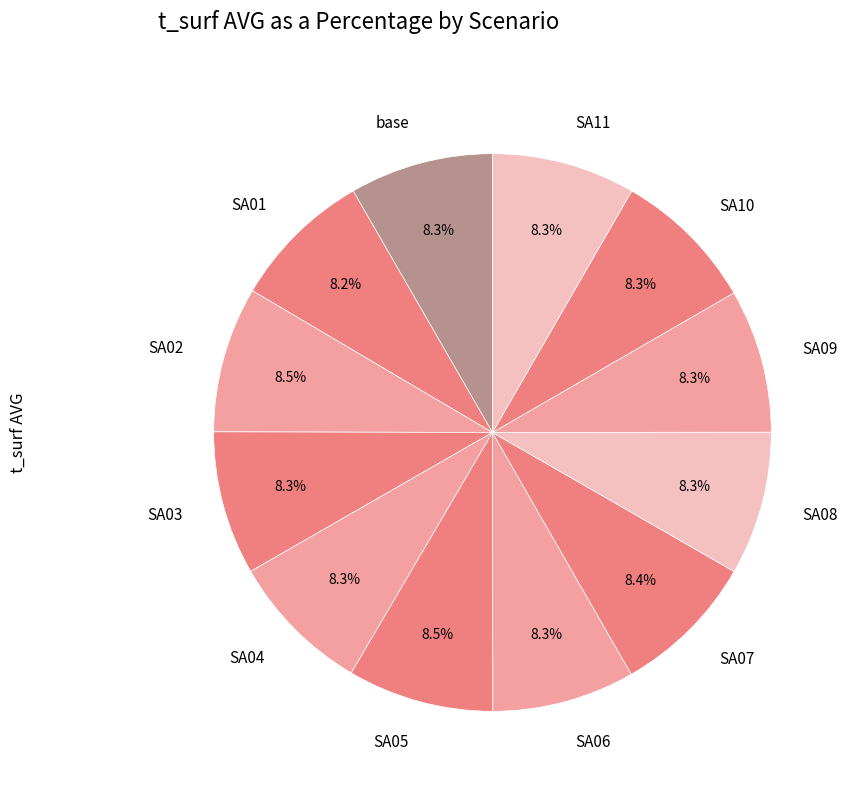

What is the ratio of the value at SA06 to the value at SA05?

1.0